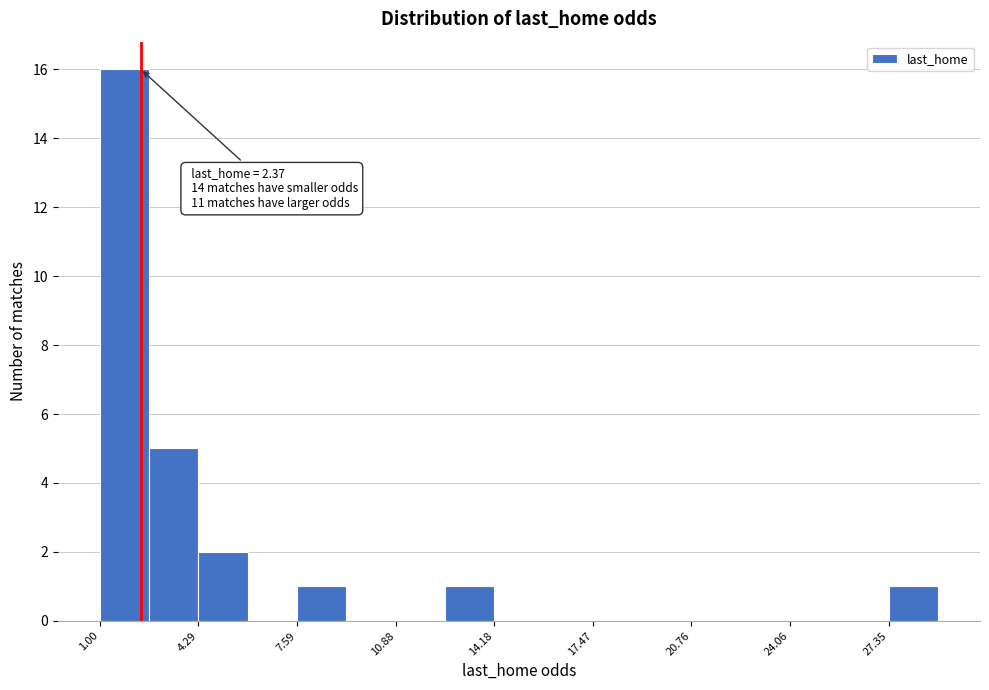

Read against the x-axis, roughly where is the centre of the tallest bar?

2.0